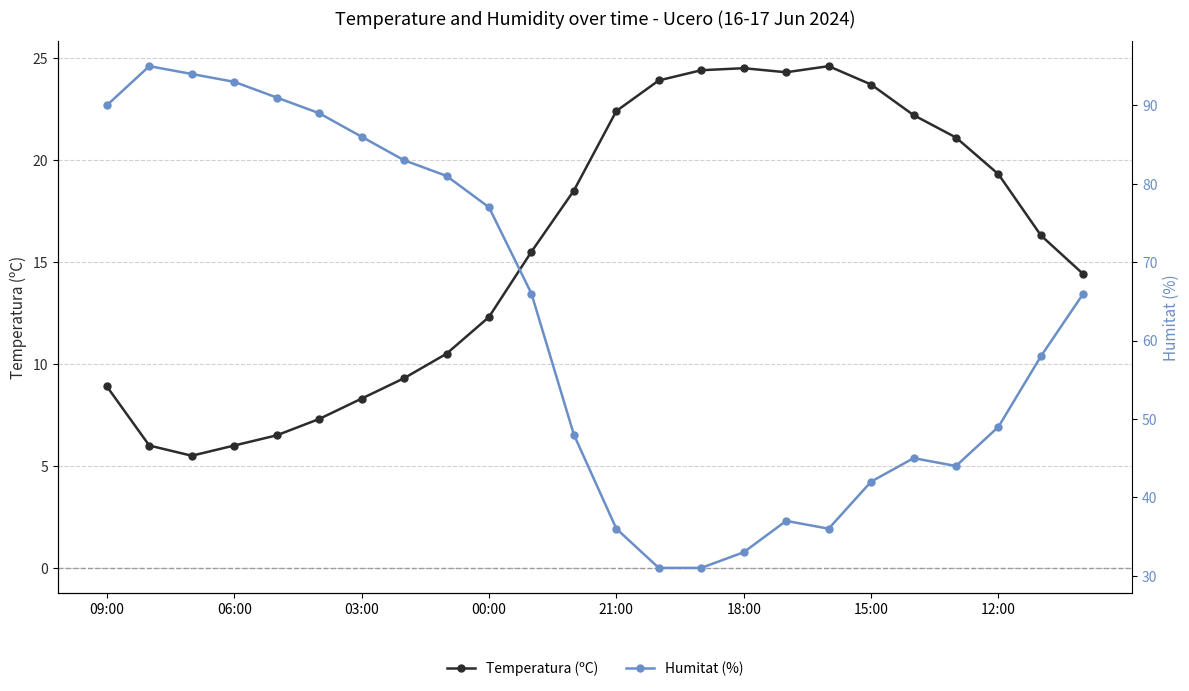

Which series has the largest total across all categories?

Humitat (%)